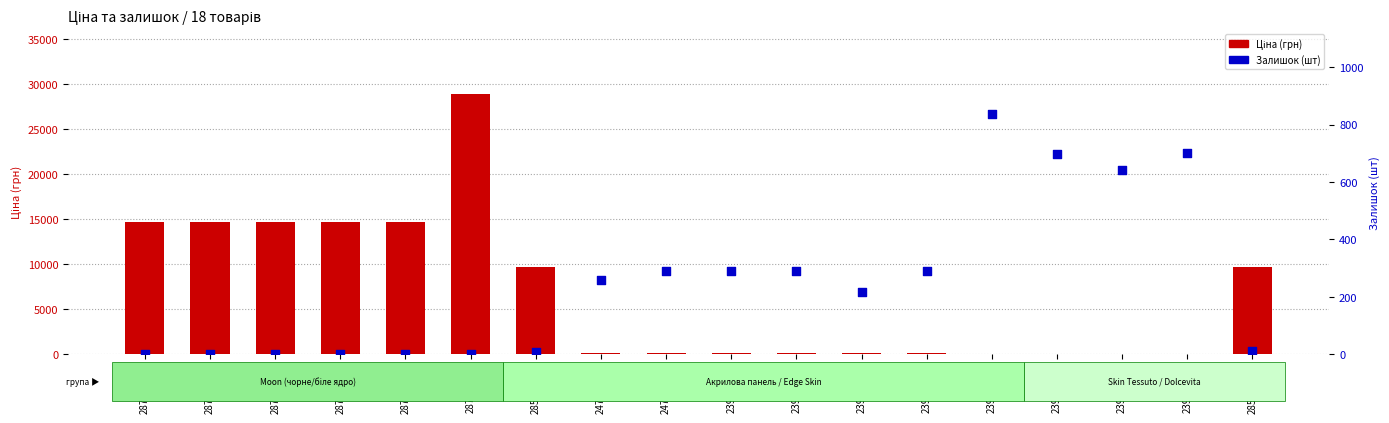

Which series reaches the maximum Y coordinate?

Ціна